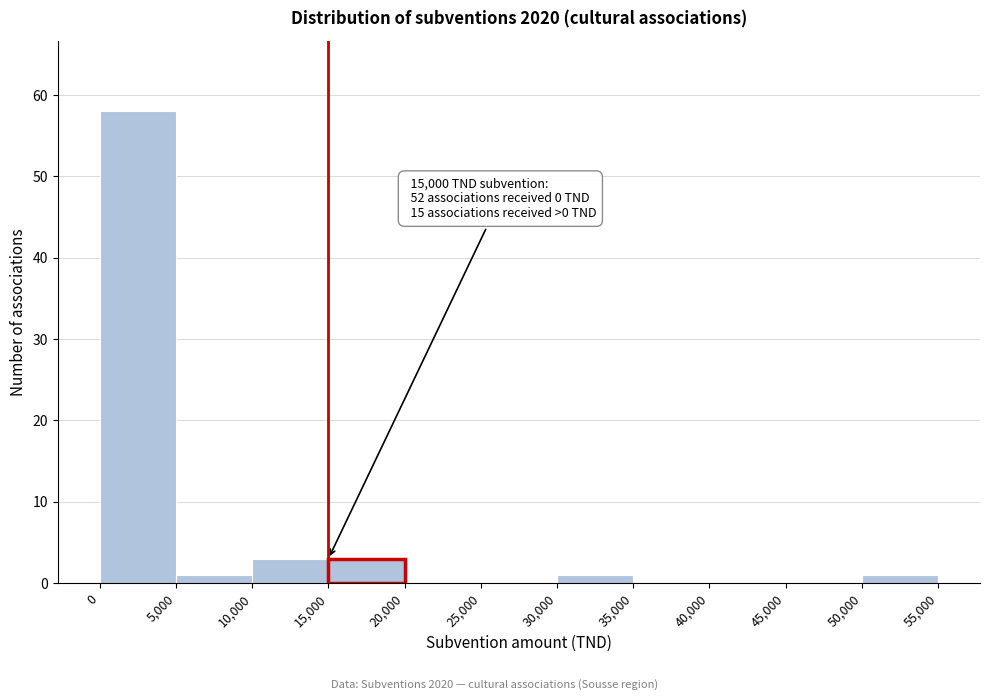

Over which range of the x-axis is the bar tallest?

0 to 5,000